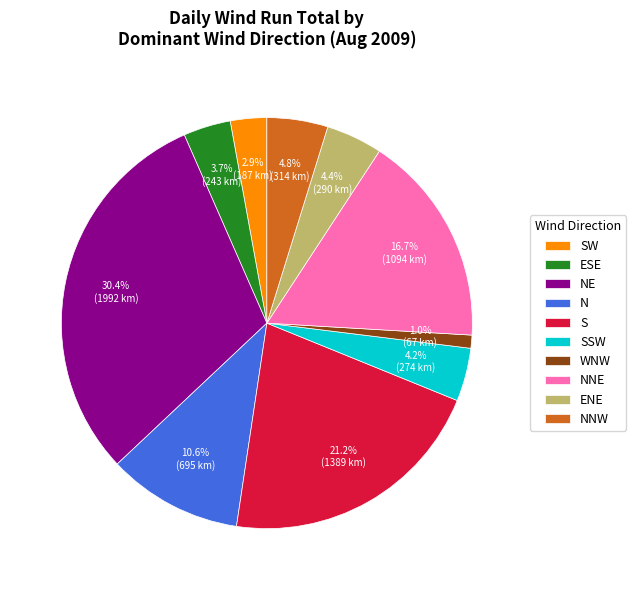

What is the largest slice in the pie chart?

NE